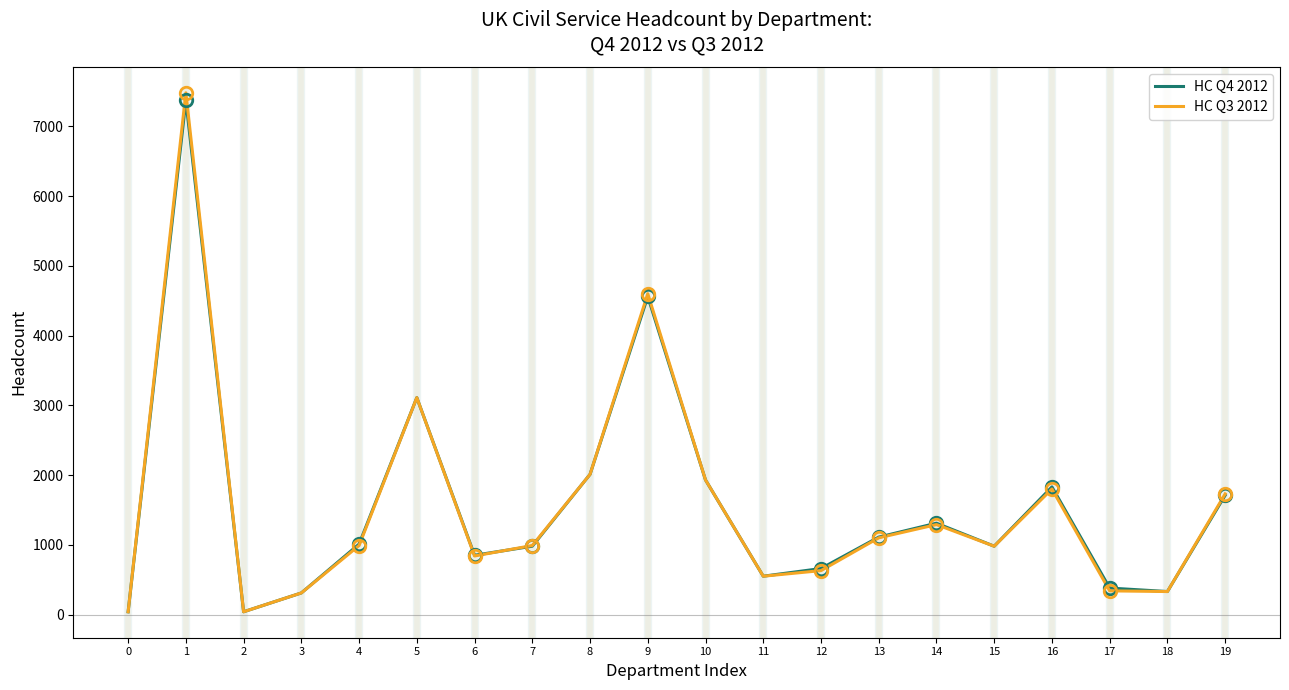

At which category is the sum across all series the highest?

1